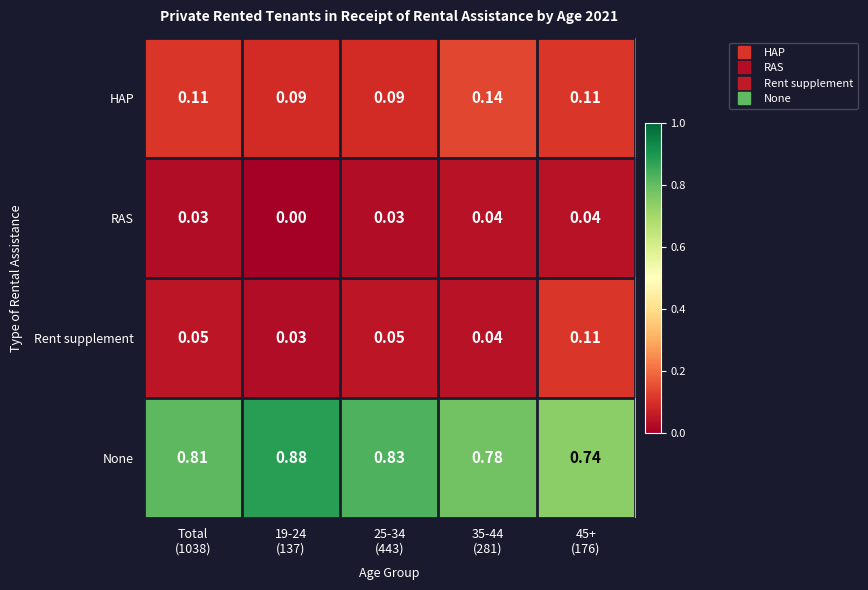

Which series has the widest spread of values?

None